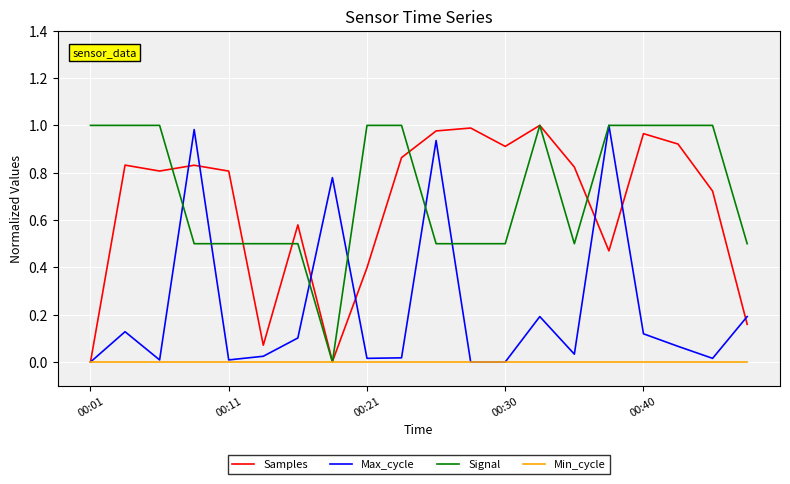

Which series has the largest total across all categories?

Signal